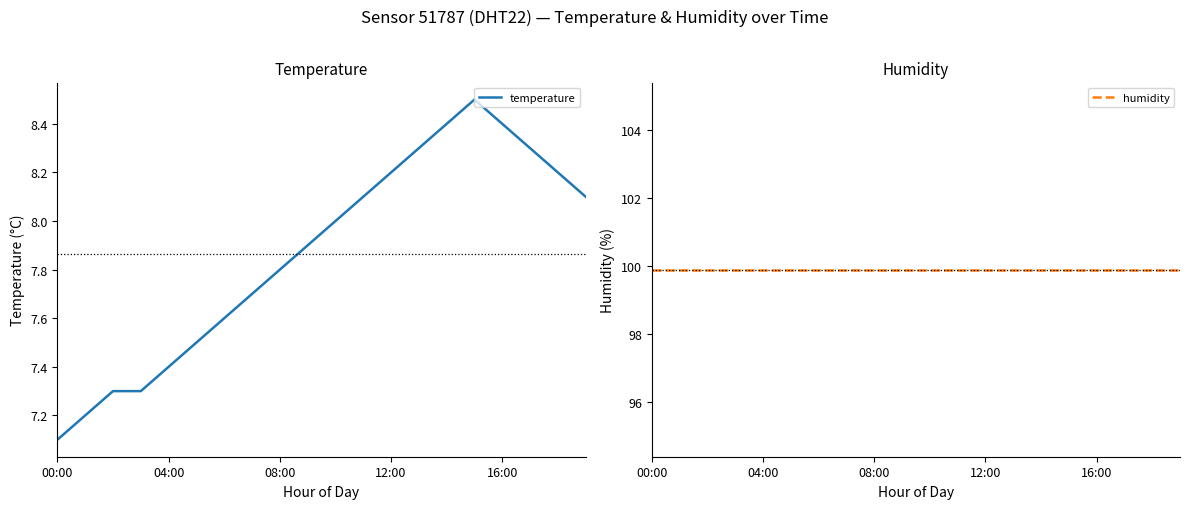

True or false: temperature has a value of 7.8 at 08:00.

True